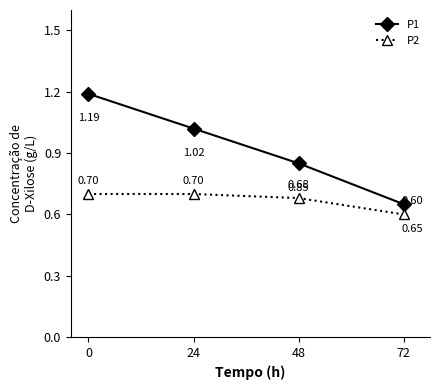

True or false: P1 and P2 cross at least once.

False